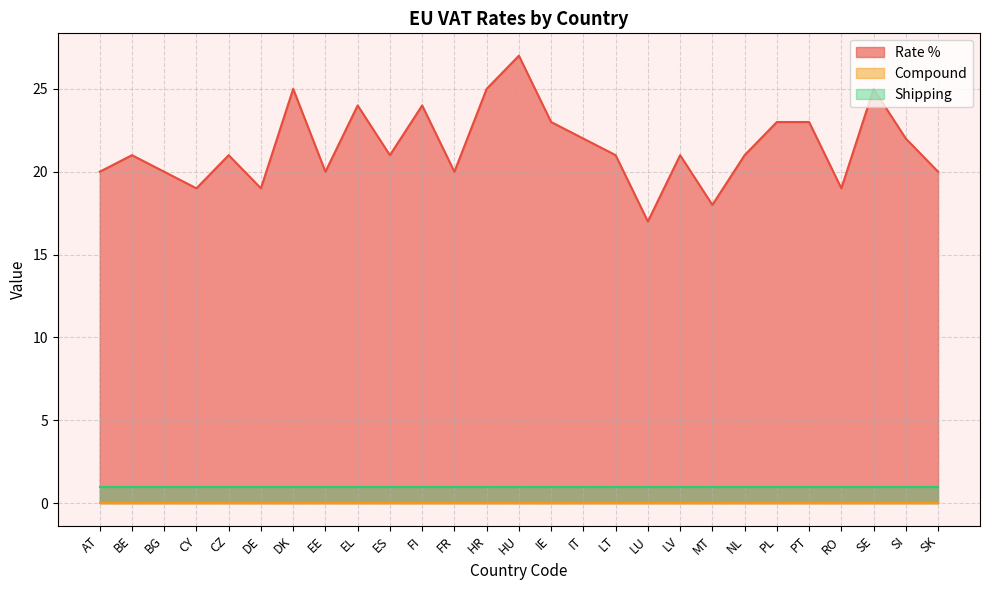

The value of Compound at LT is 0. True or false?

True